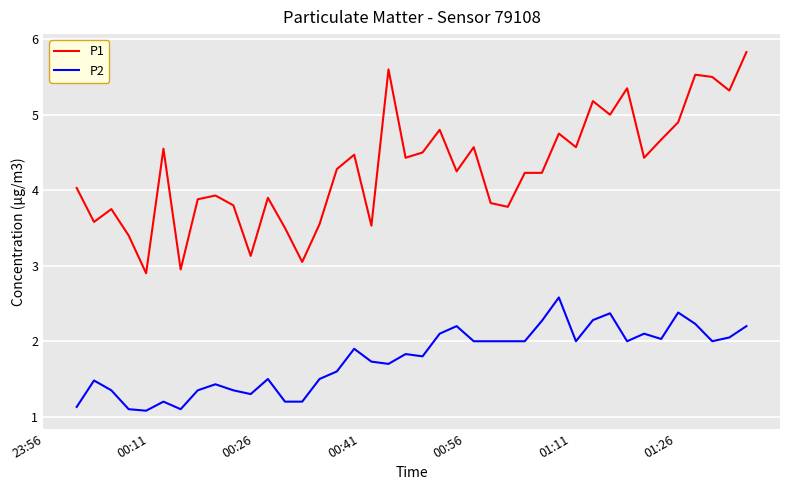

Which series has the largest total across all categories?

P1